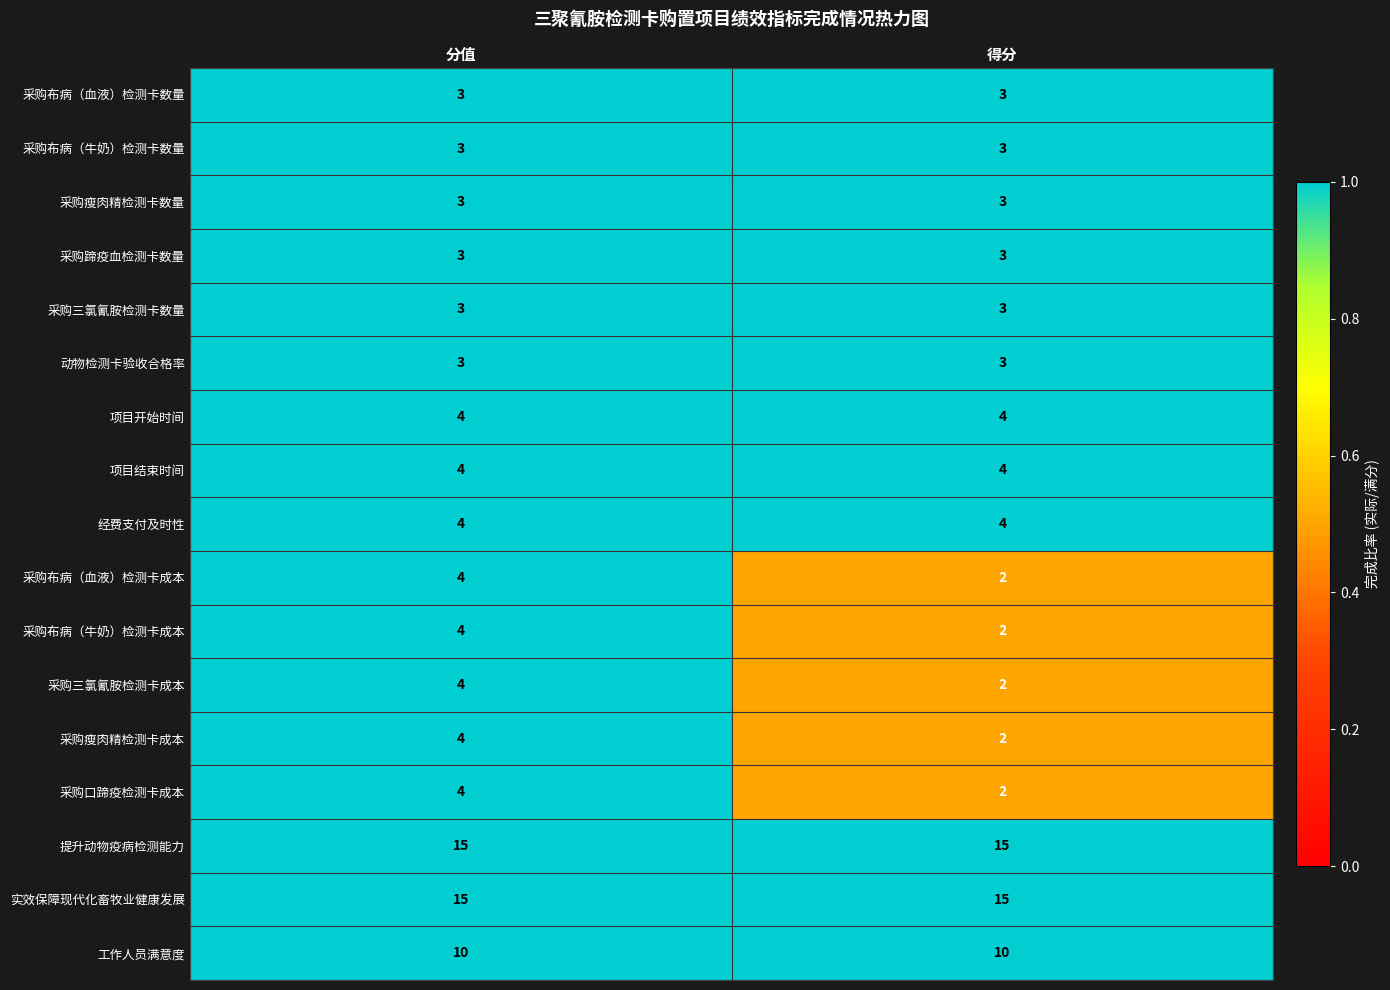

Rank the categories by 采购口蹄疫检测卡成本 value from highest to lowest.

分值, 得分